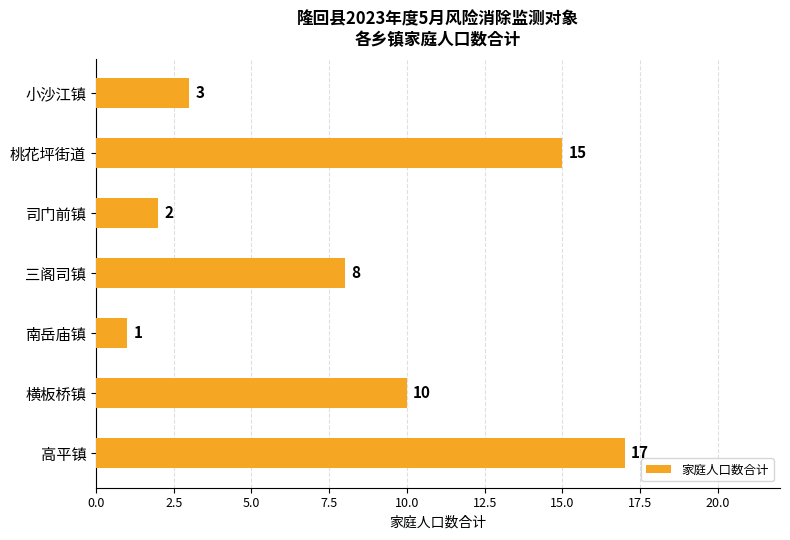

Count the number of data series in this chart.

1